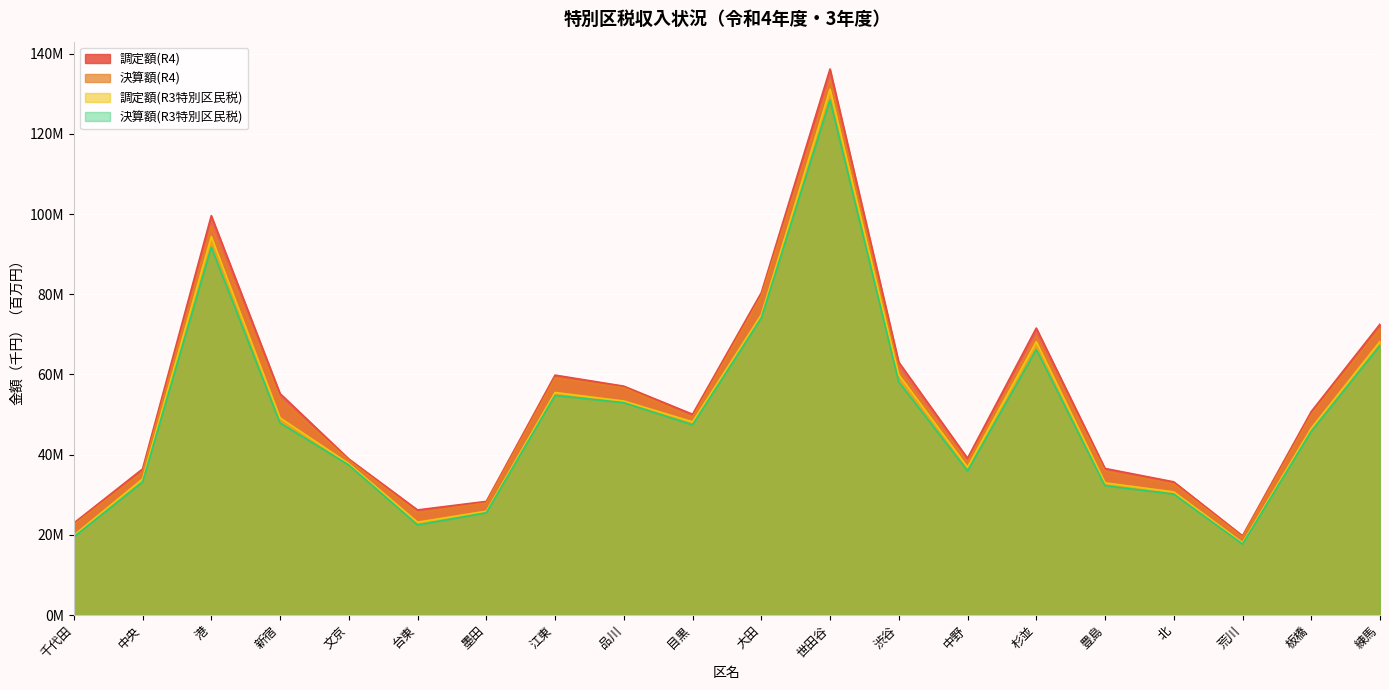

Which has a higher value, 世田谷 or 品川?

世田谷